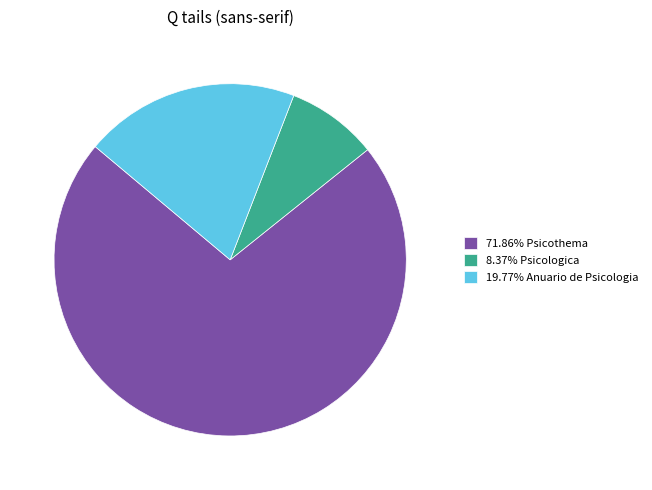

Combined, do 71.86% Psicothema and 8.37% Psicologica account for over 50%?

Yes